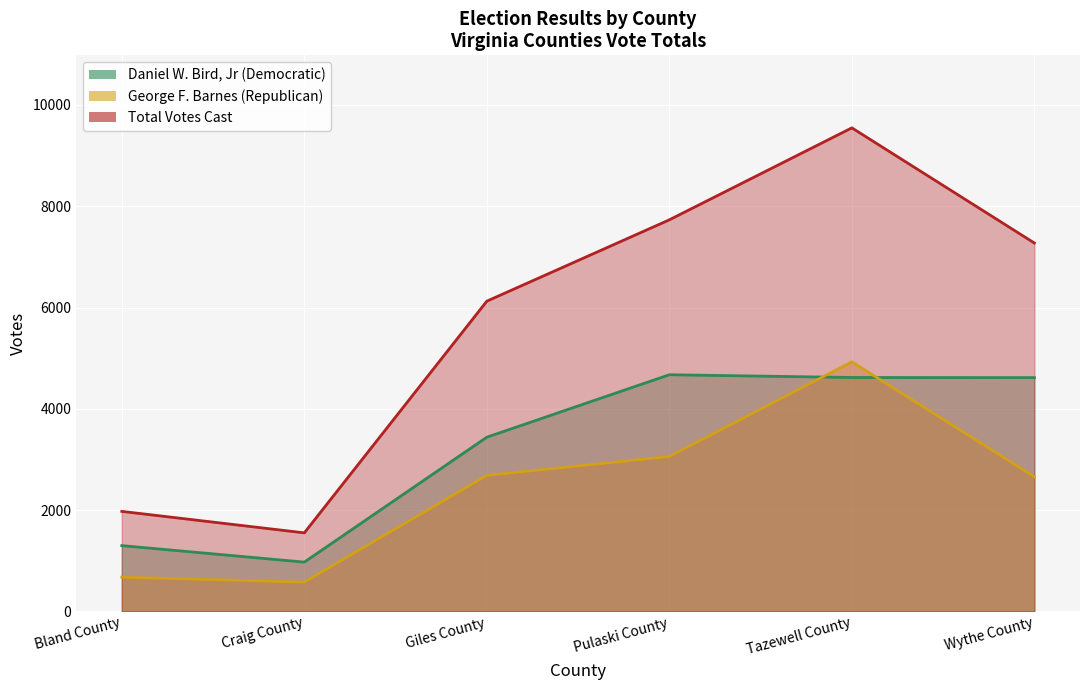

Which series has the largest total across all categories?

Total Votes Cast